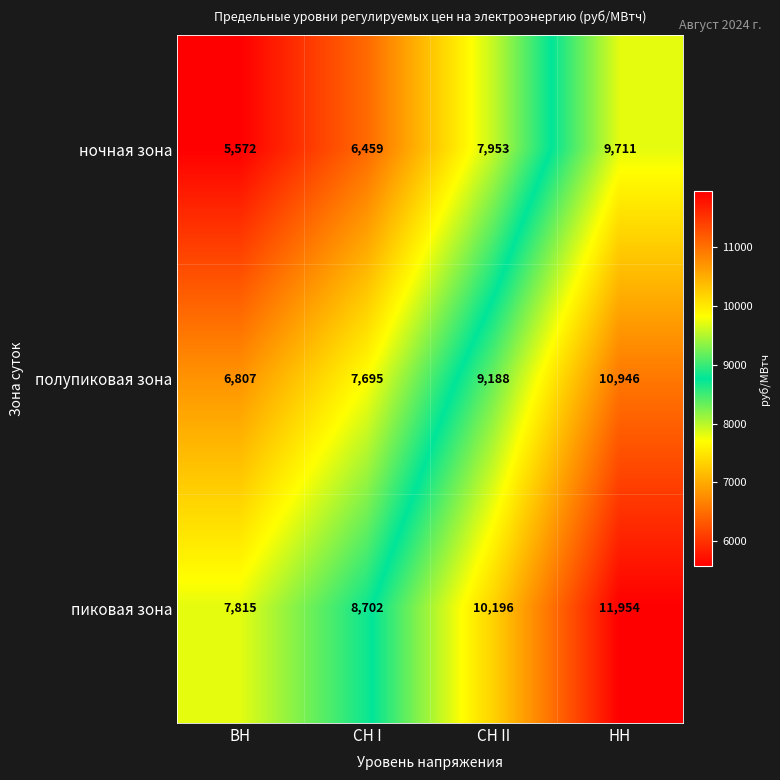

Count the полупиковая зона values in the range 7695 to 10946.

3